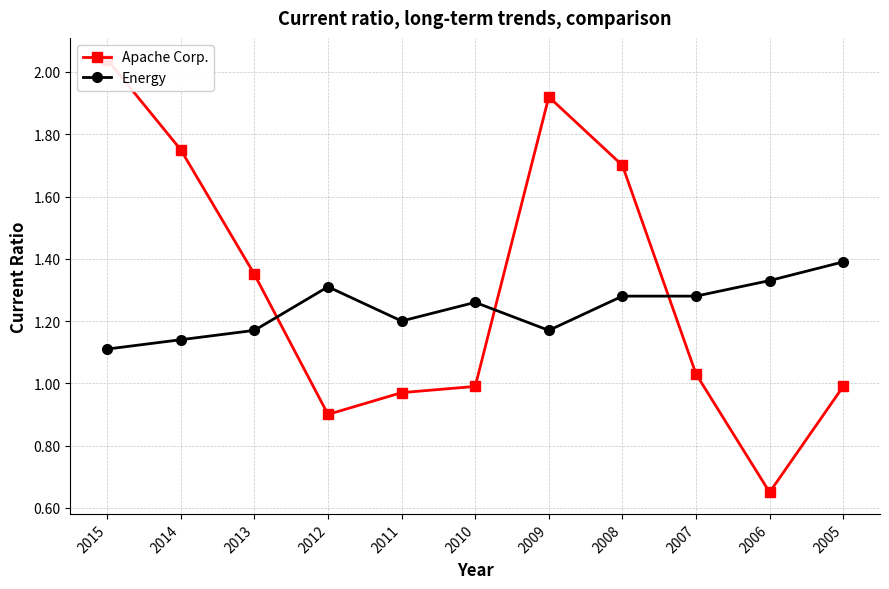

The value of Apache Corp. at 2015 is 2.0. True or false?

True